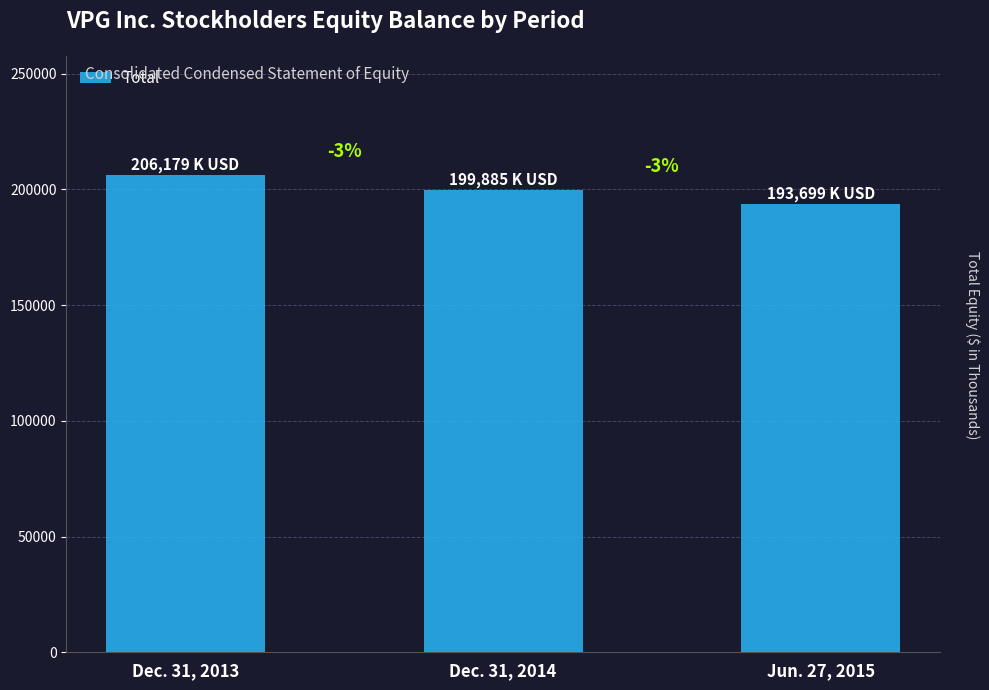

What is the minimum value shown in the chart?

193699